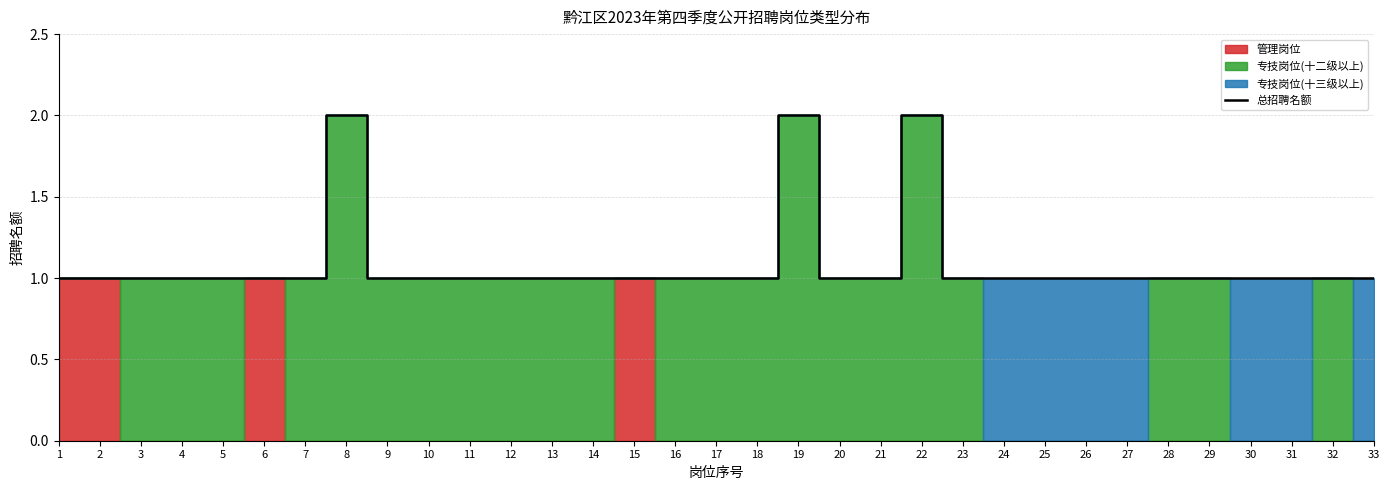

How many lines are shown in the chart?

1